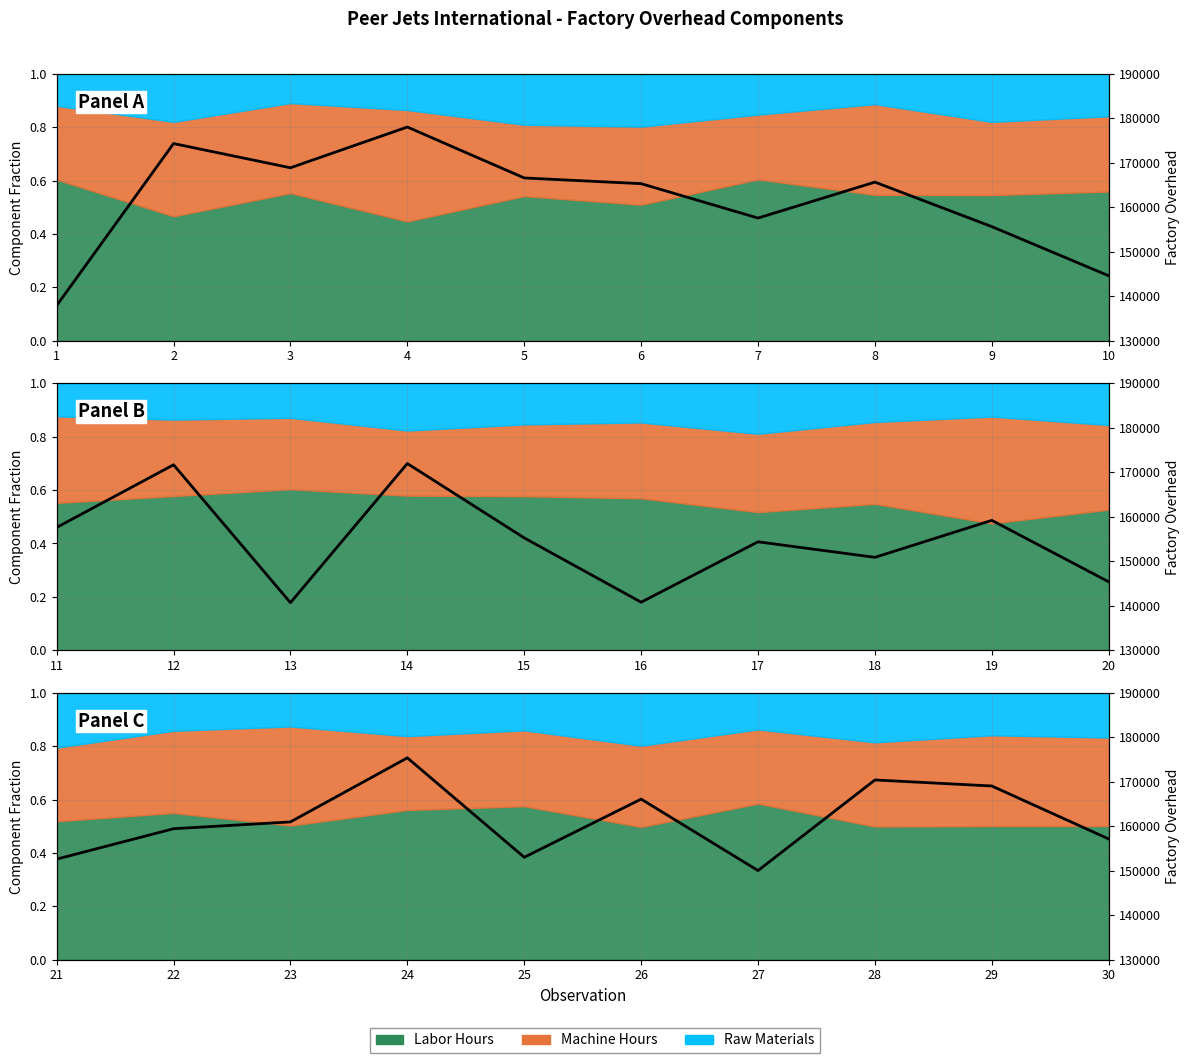

Which category has the highest value across all series?

24